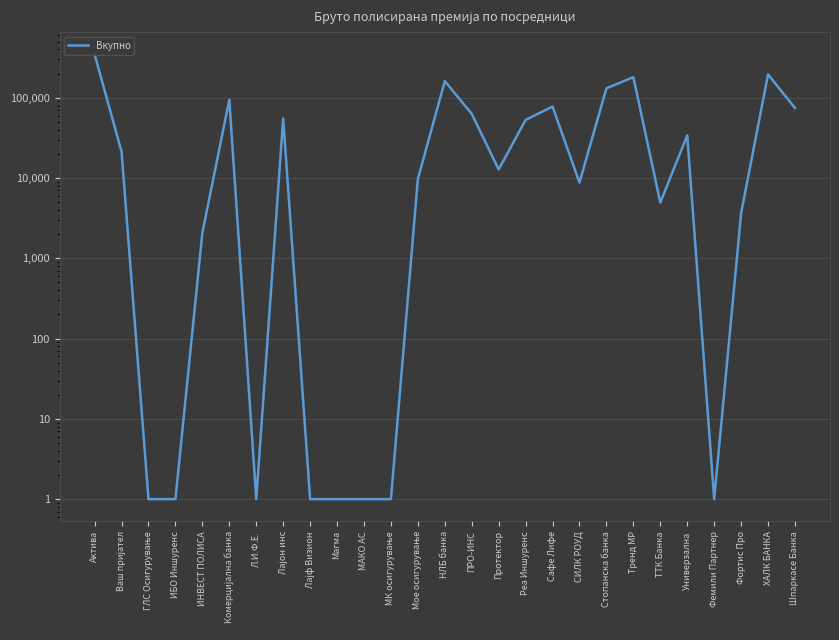

What is the sum of the values at Стопанска банка and Фортис Про?

134727